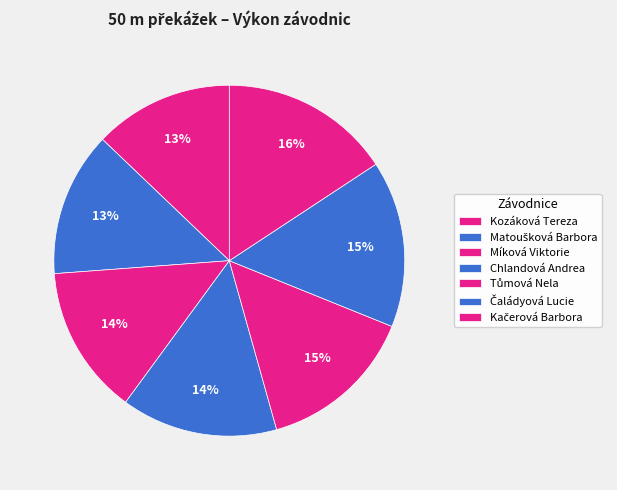

What is the change in value from Matoušková Barbora to Kačerová Barbora?

+2.0